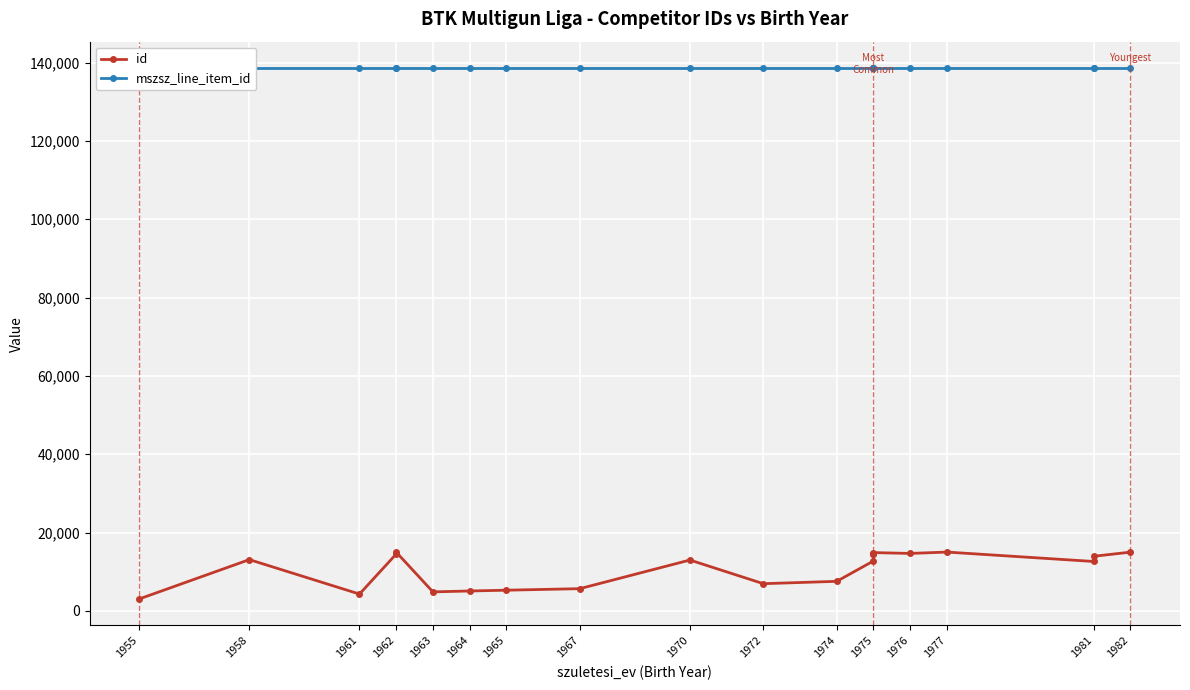

How many values in the id series exceed 12994?

10